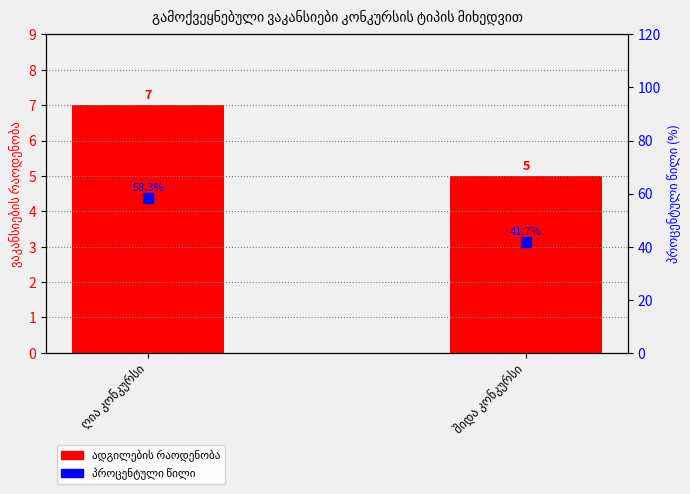

What is the total value across all series at შიდა კონკურსი?

46.7